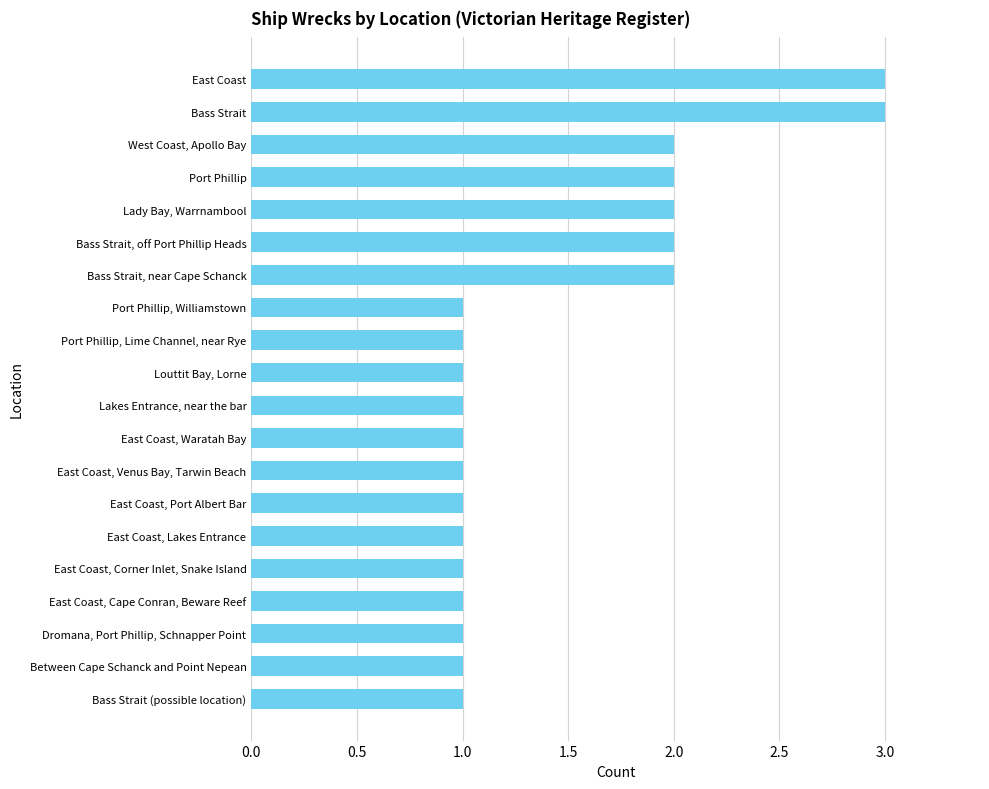

The value at East Coast, Venus Bay, Tarwin Beach is 1. True or false?

True